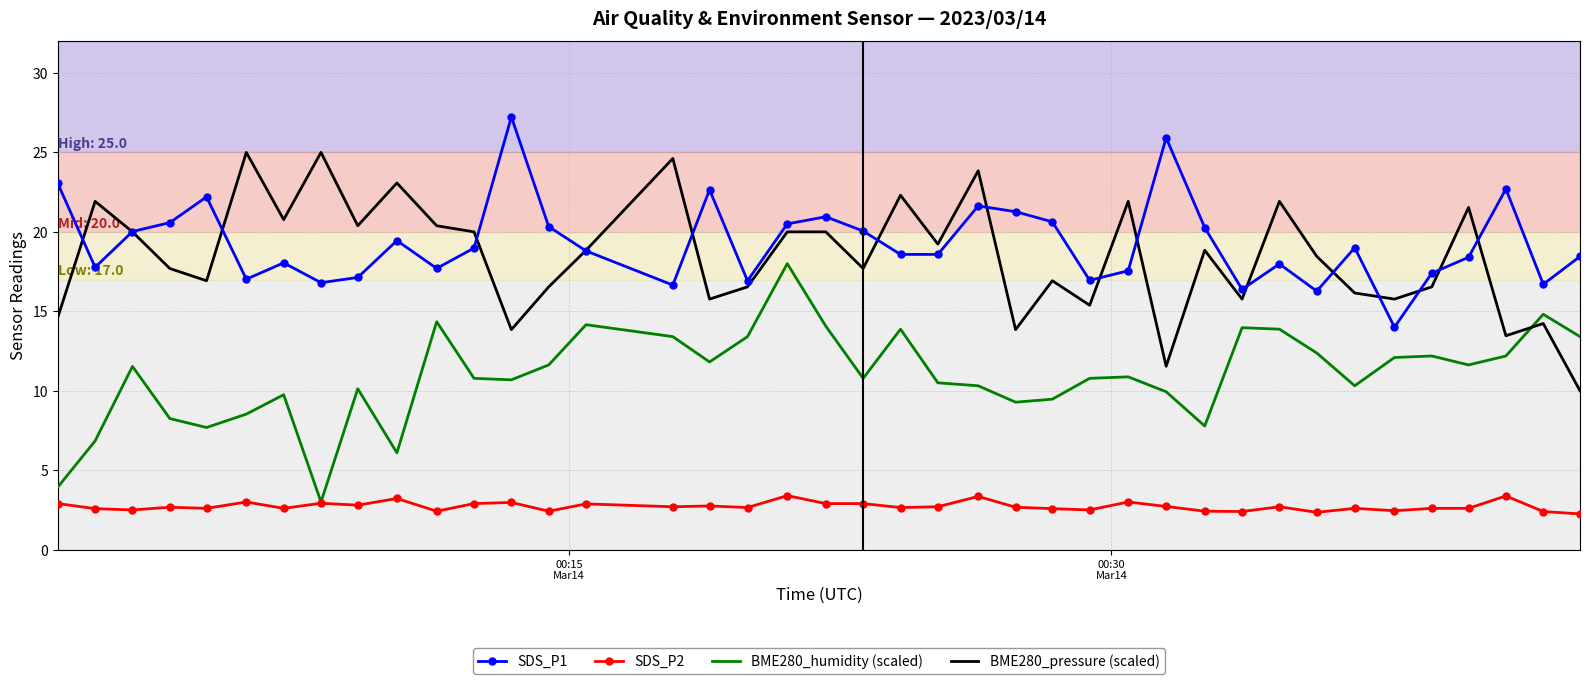

What are all the series names shown in the legend?

SDS_P1, SDS_P2, BME280_humidity (scaled), BME280_pressure (scaled)